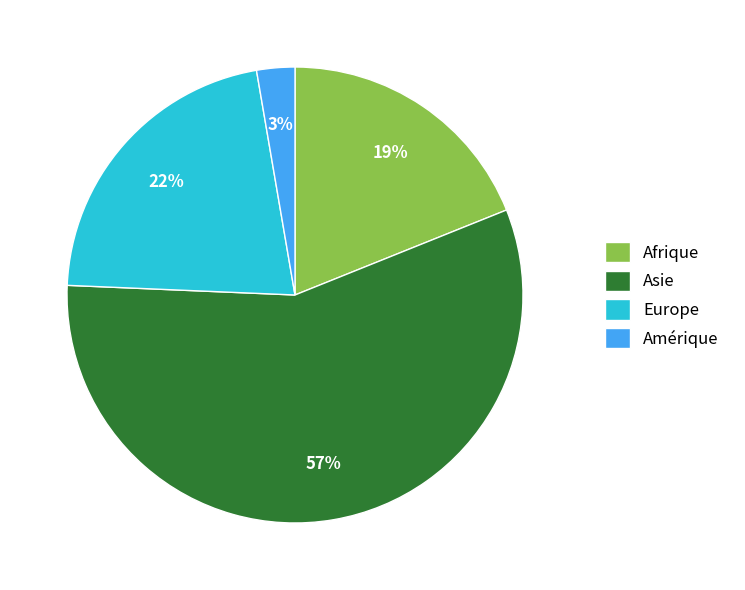

How many slices are in this pie chart?

4